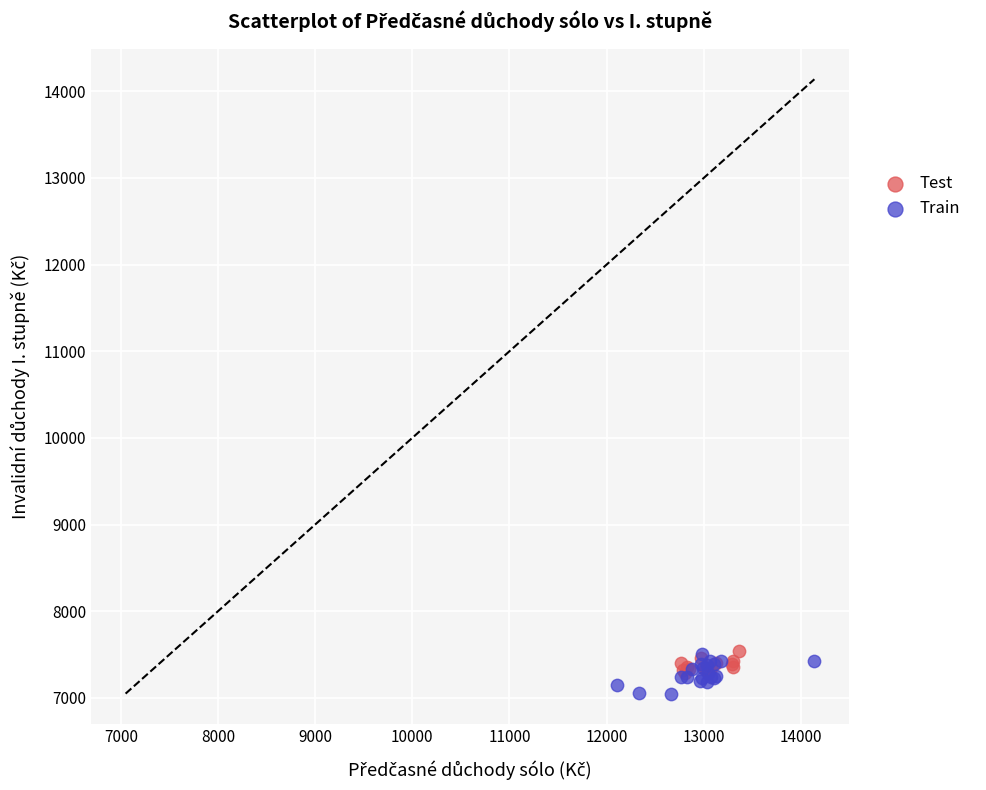

What are all the series names shown in the legend?

Test, Train